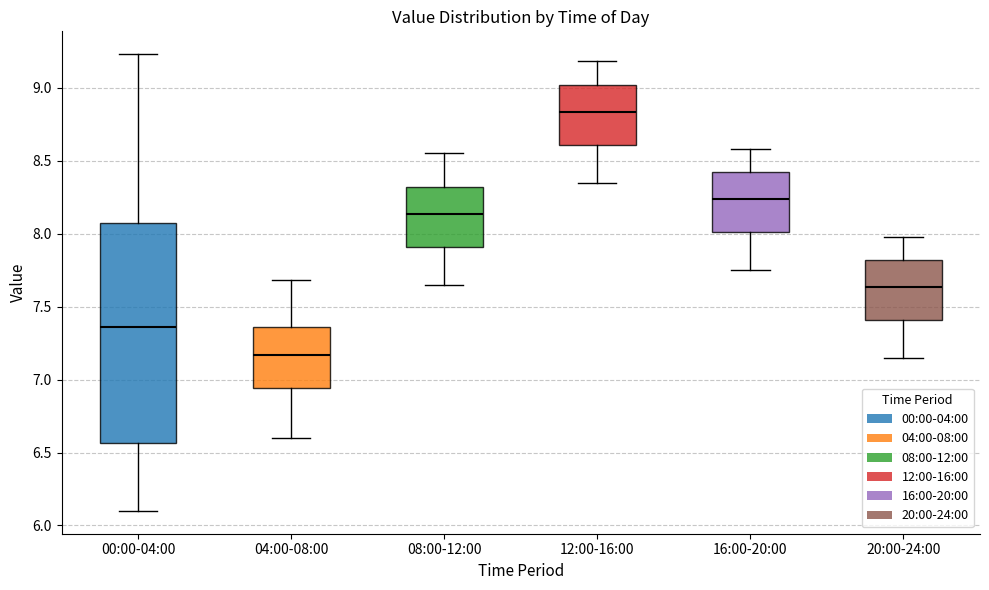

Comparing the boxes themselves (not the whiskers), which one is the tallest?

00:00-04:00